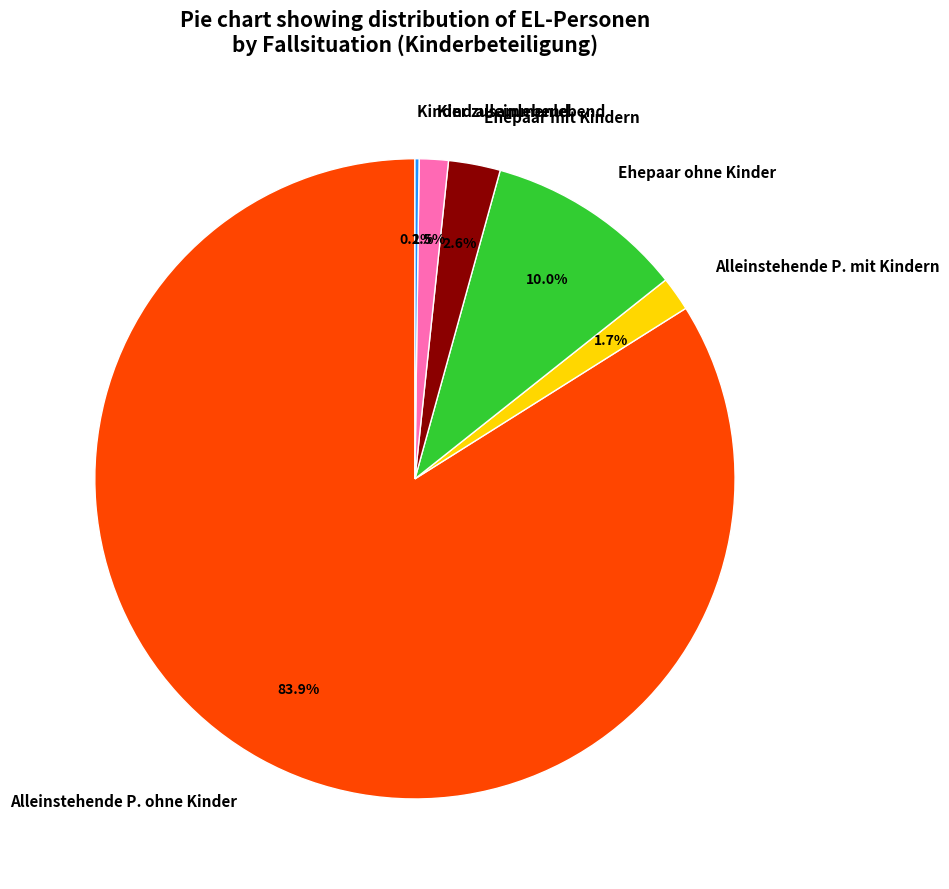

Does Alleinstehende P. ohne Kinder represent more than half of the total?

Yes